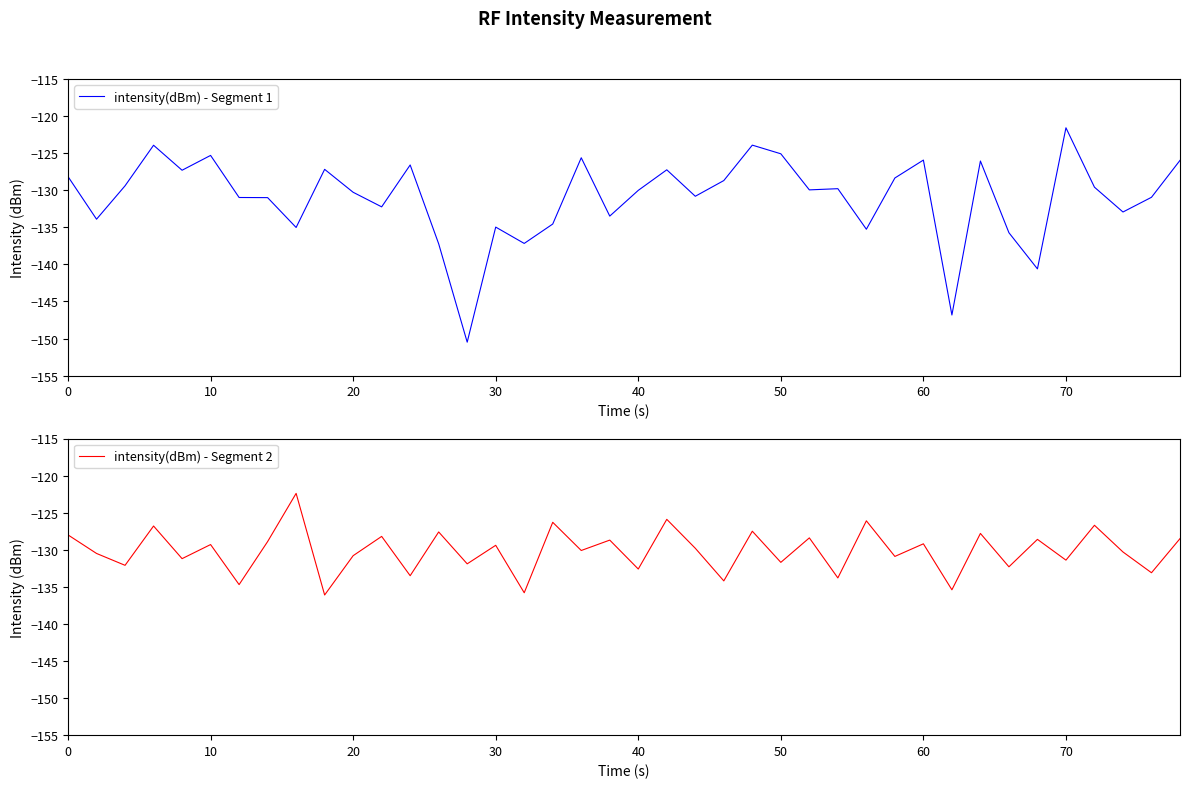

Is it true that intensity(dBm) - Segment 1 equals -182.7 at 20?

False